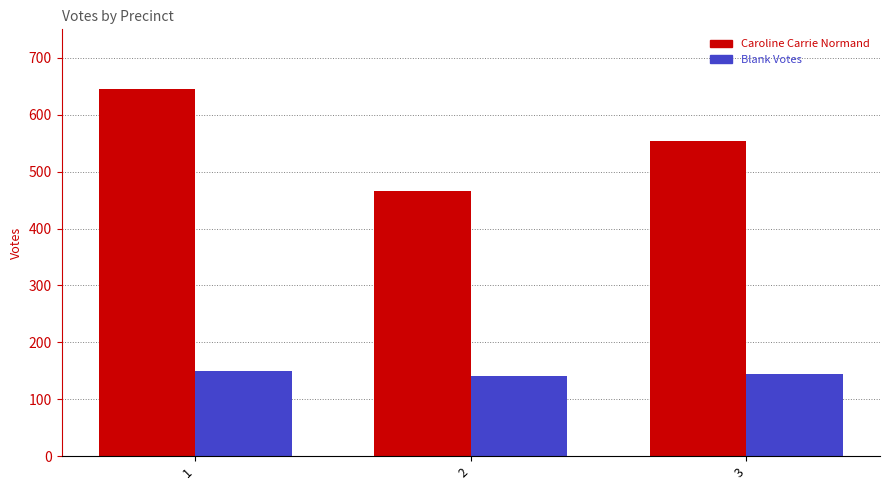

What is the value of the Caroline Carrie Normand bar at the 2nd from the left?

466